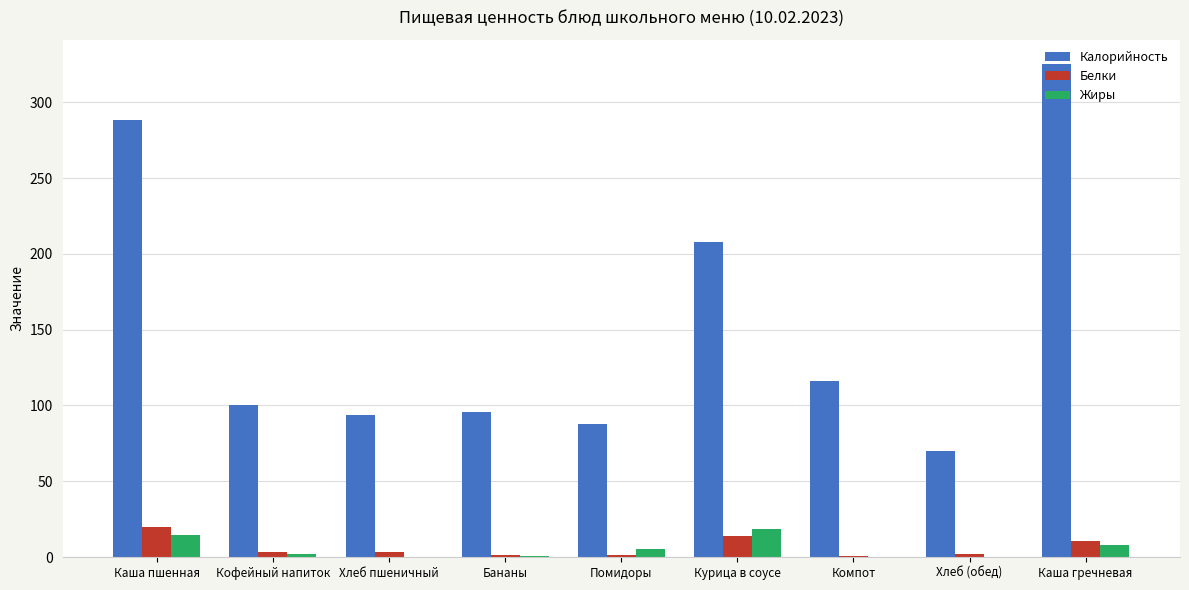

What is the highest value of the Жиры series?

18.3